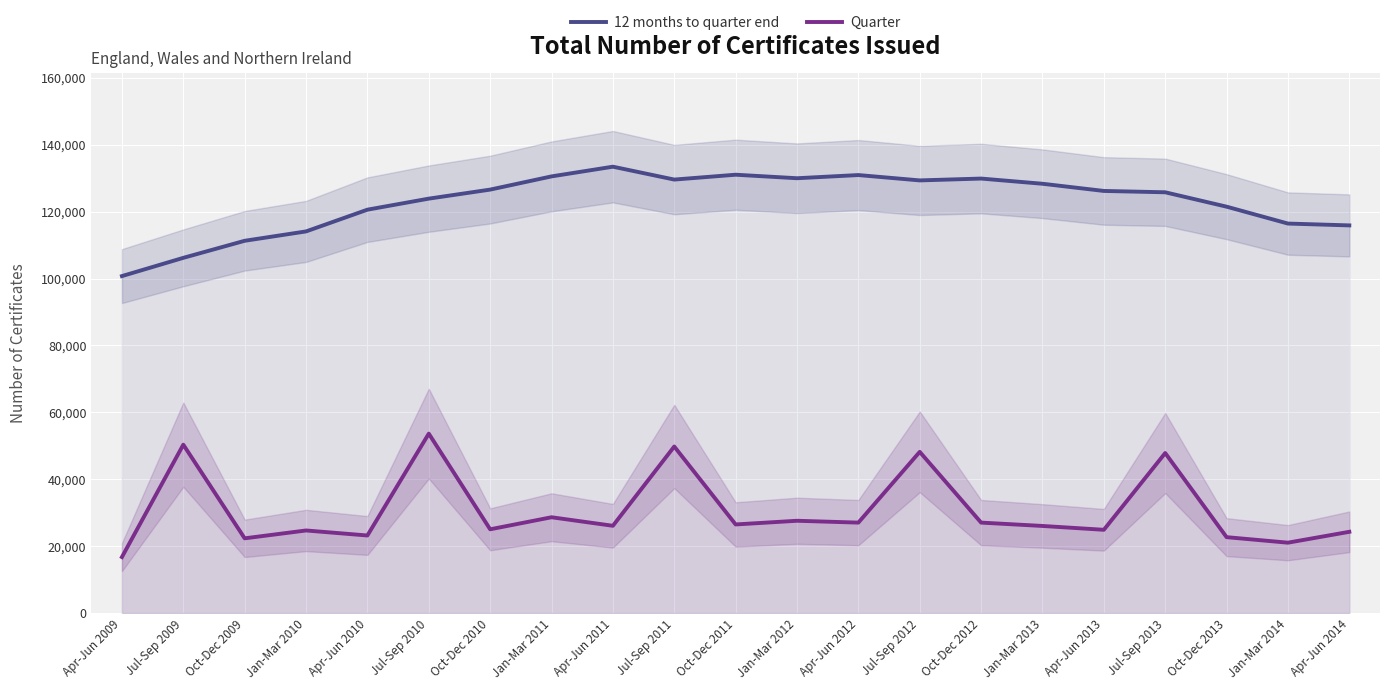

Which label corresponds to the smallest value in the chart?

Apr-Jun 2009